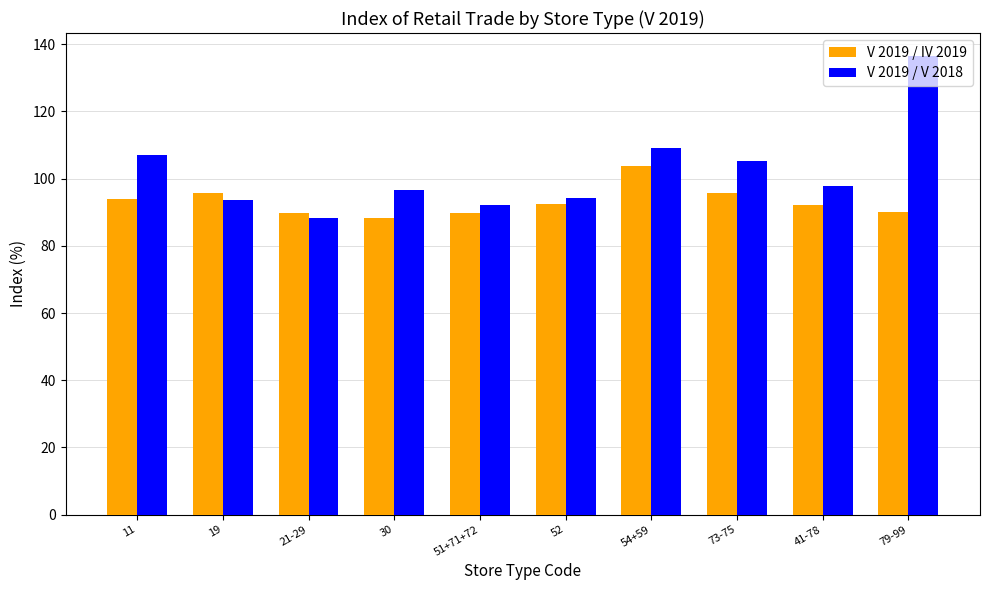

What is the label of the 7th bar from the right?

30